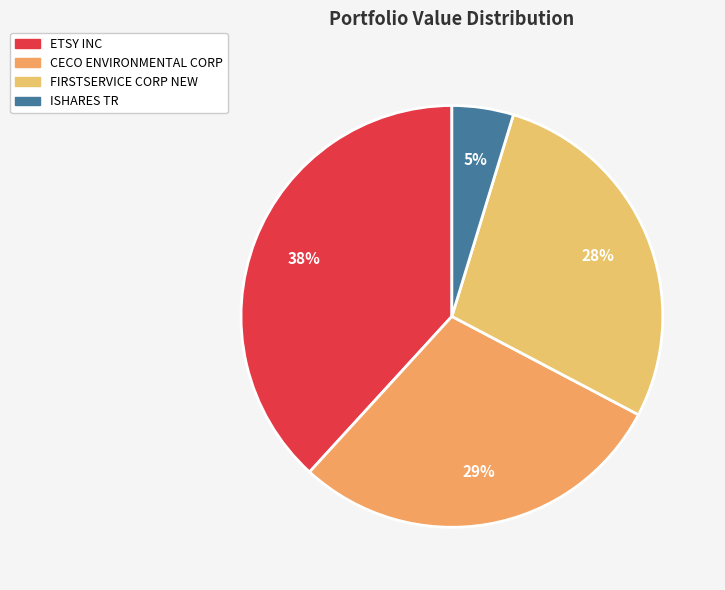

To the nearest percent, what is the average slice percentage?

25%